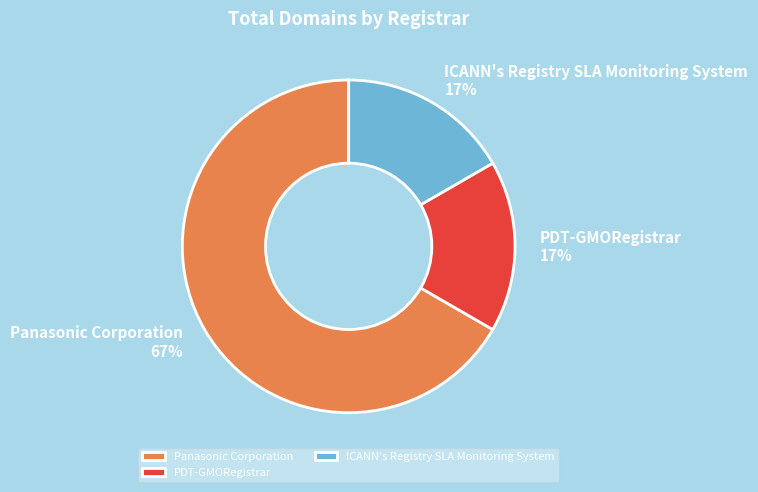

What is the ratio of the value at PDT-GMORegistrar to the value at ICANN's Registry SLA Monitoring System?

1.0